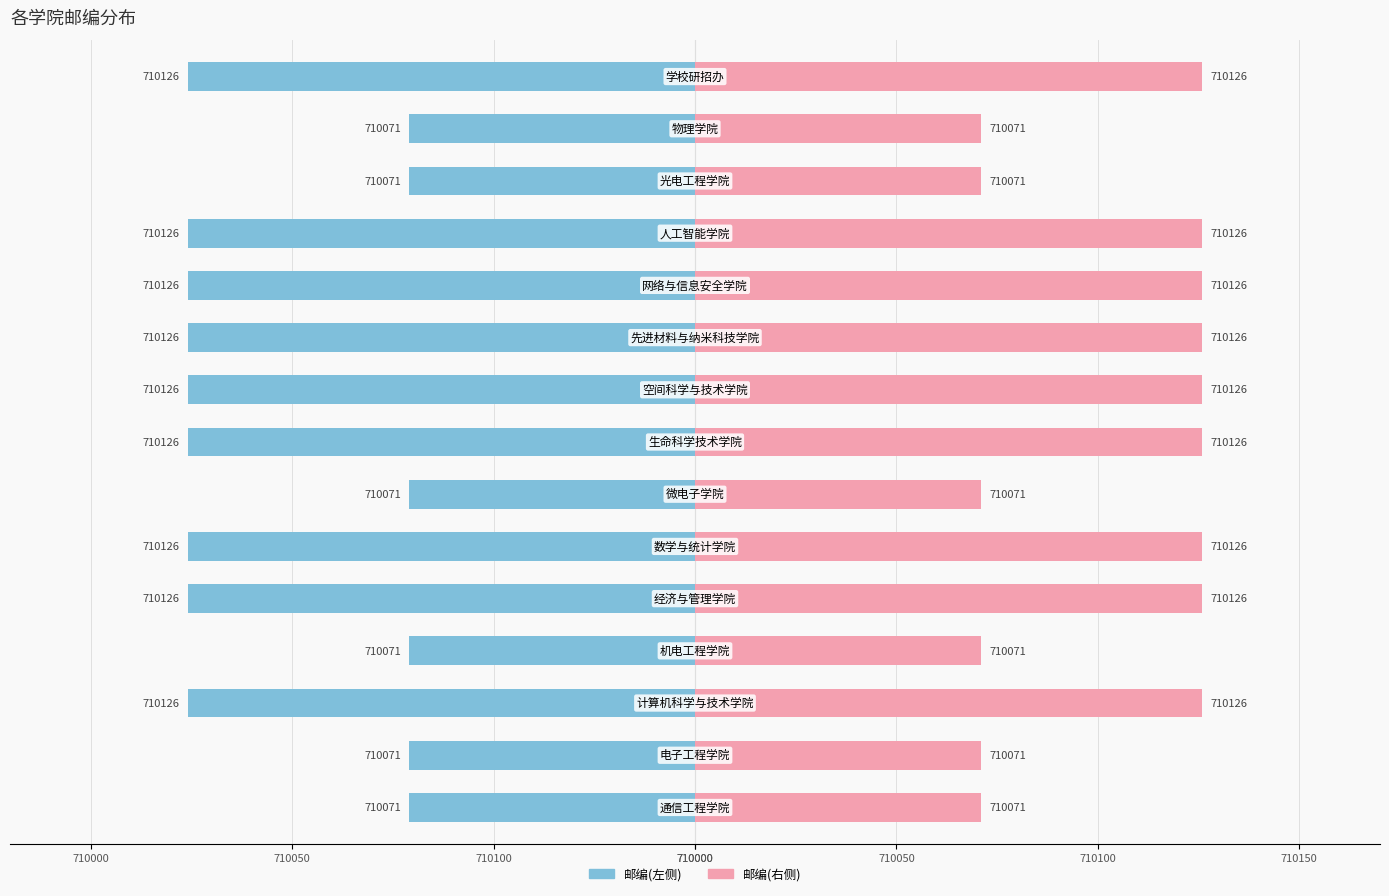

Rank the series at 12 from highest to lowest value.

邮编(右), 邮编(左)